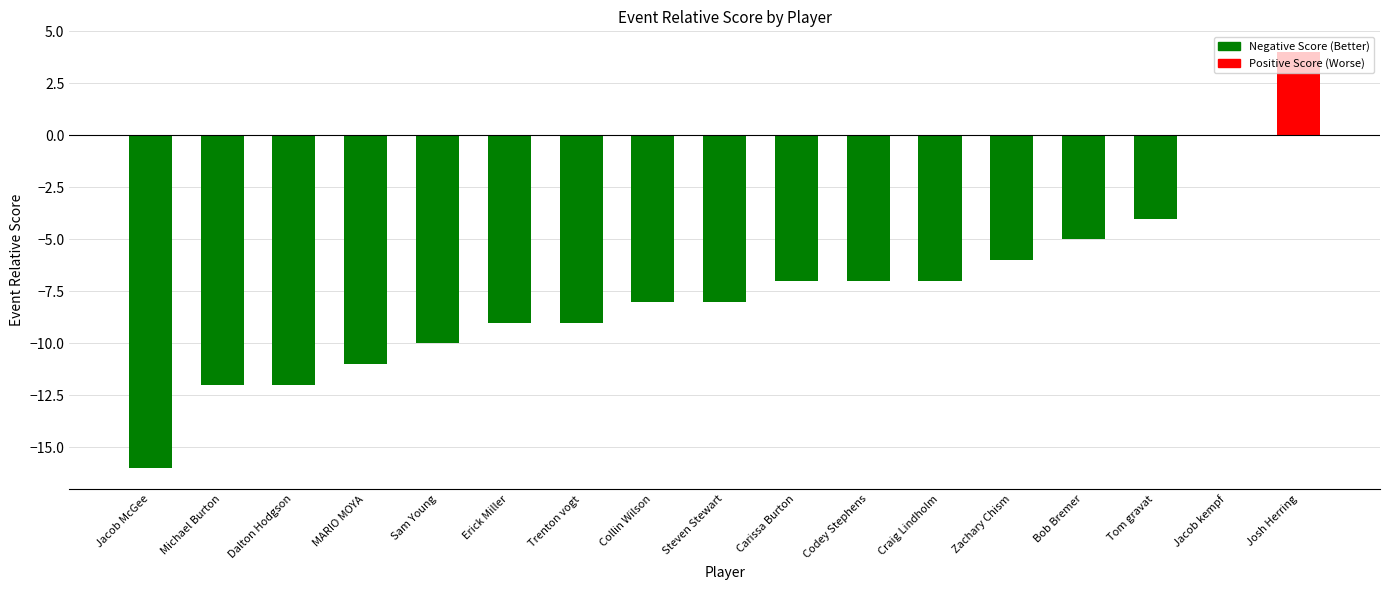

Between Codey Stephens and Zachary Chism, which is larger?

Zachary Chism